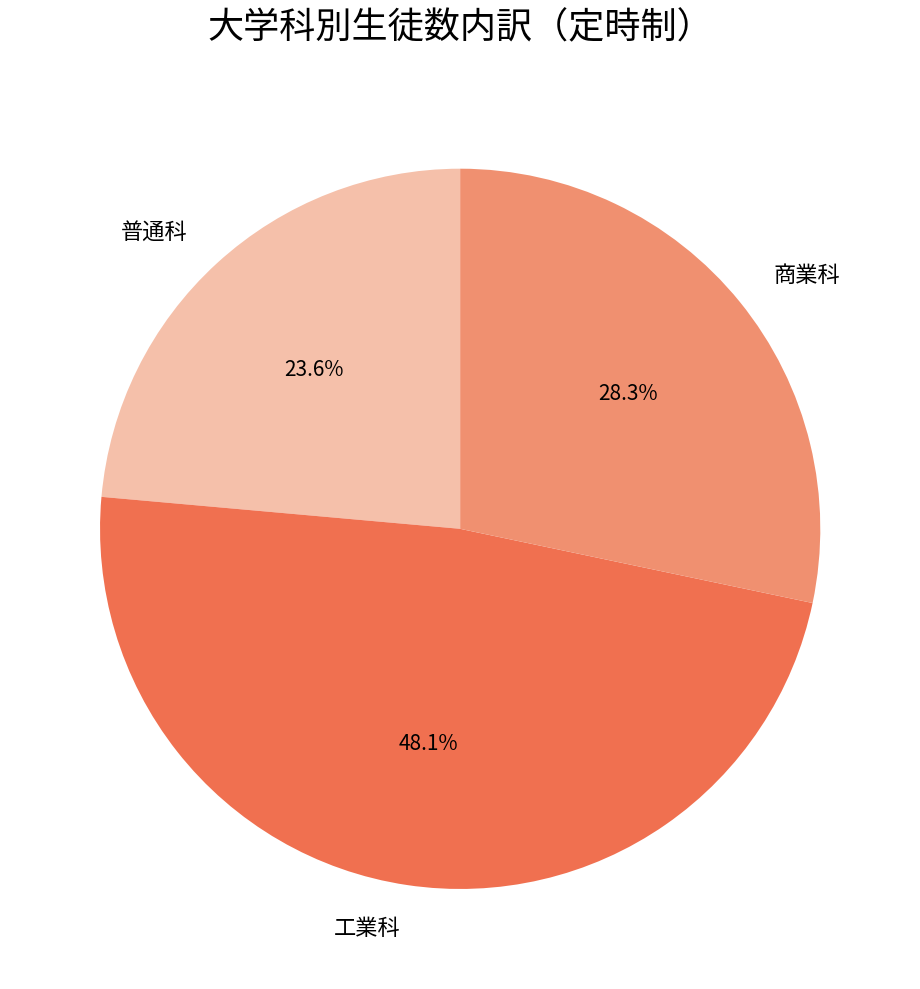

How many segments does this pie chart have?

3